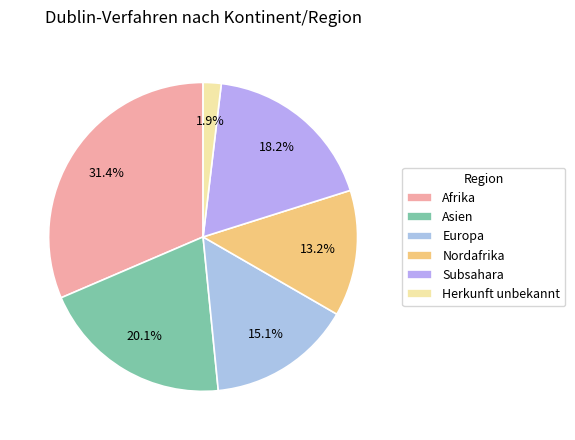

What is the smallest slice in the pie chart?

Herkunft unbekannt